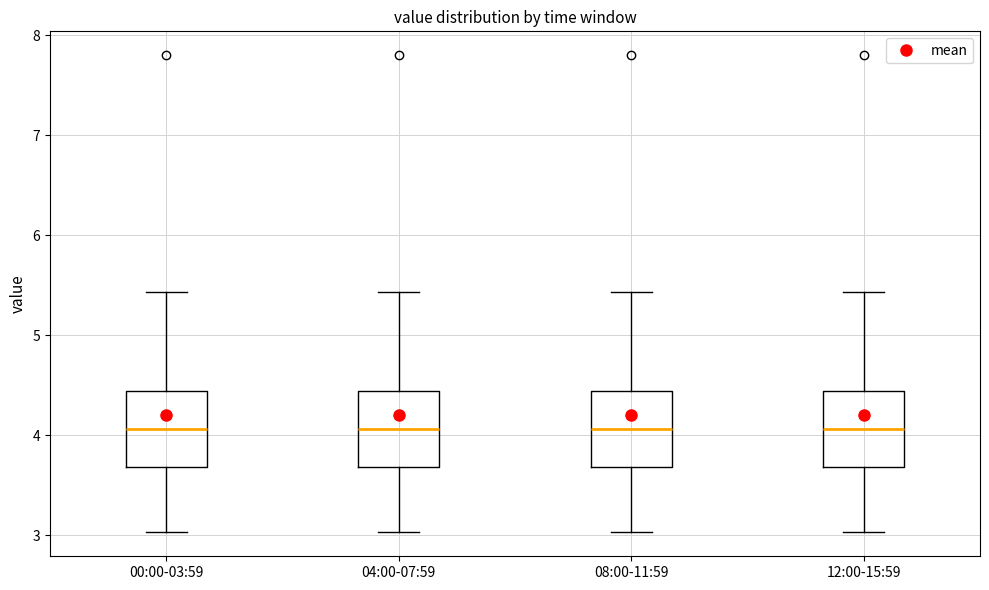

Reading left to right, transcribe this box plot: for each box, give where its median line is, the range the box spans, and where its two whiskers end, as read against the y-axis. The values are not printed on the chart, so give them approximately, as read against the axis.

00:00-03:59: median 4.1, box 3.7 to 4.4, whiskers 3.0 to 5.4
04:00-07:59: median 4.1, box 3.7 to 4.4, whiskers 3.0 to 5.4
08:00-11:59: median 4.1, box 3.7 to 4.4, whiskers 3.0 to 5.4
12:00-15:59: median 4.1, box 3.7 to 4.4, whiskers 3.0 to 5.4